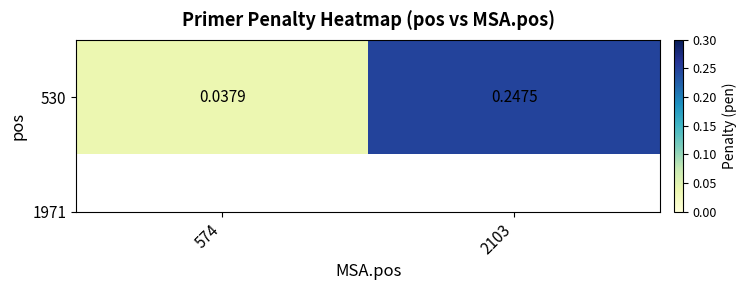

The value at 2103 is 0.2. True or false?

False